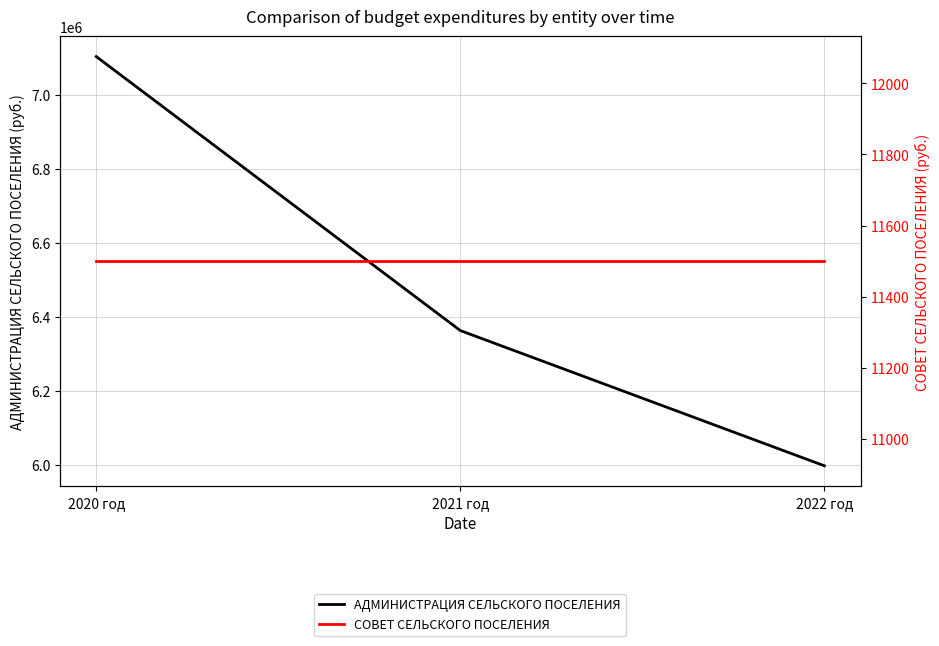

Rank the categories by АДМИНИСТРАЦИЯ СЕЛЬСКОГО ПОСЕЛЕНИЯ value from highest to lowest.

2020 год, 2021 год, 2022 год